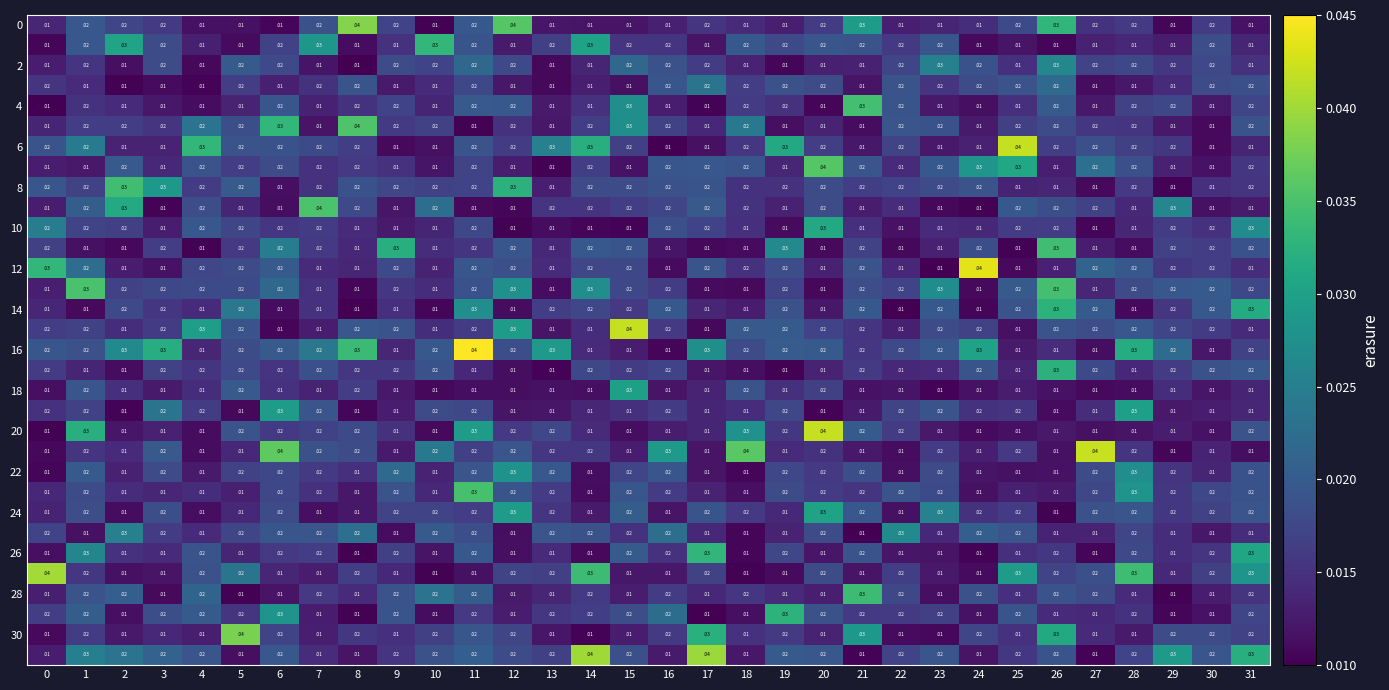

How many data points does each series have?

32